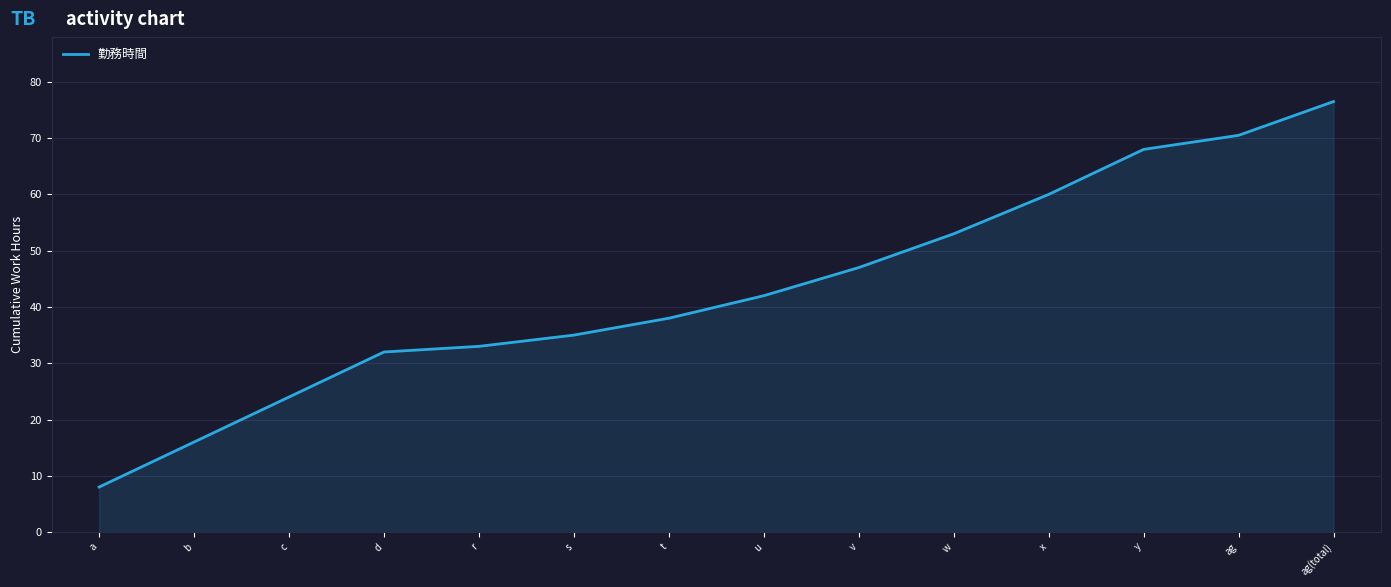

What is the sum of all values?

603.0